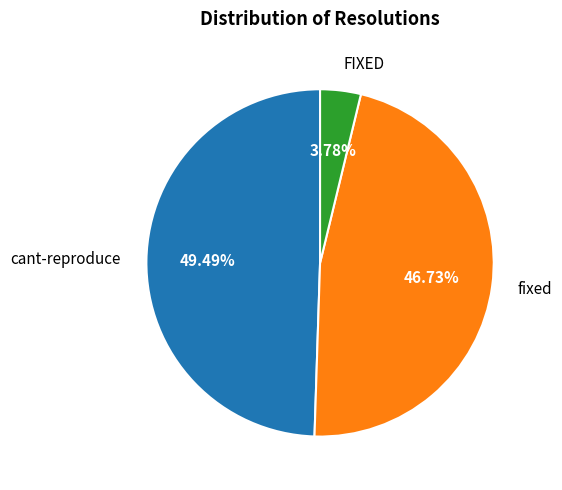

What is the ratio of the value at cant-reproduce to the value at fixed?

1.1